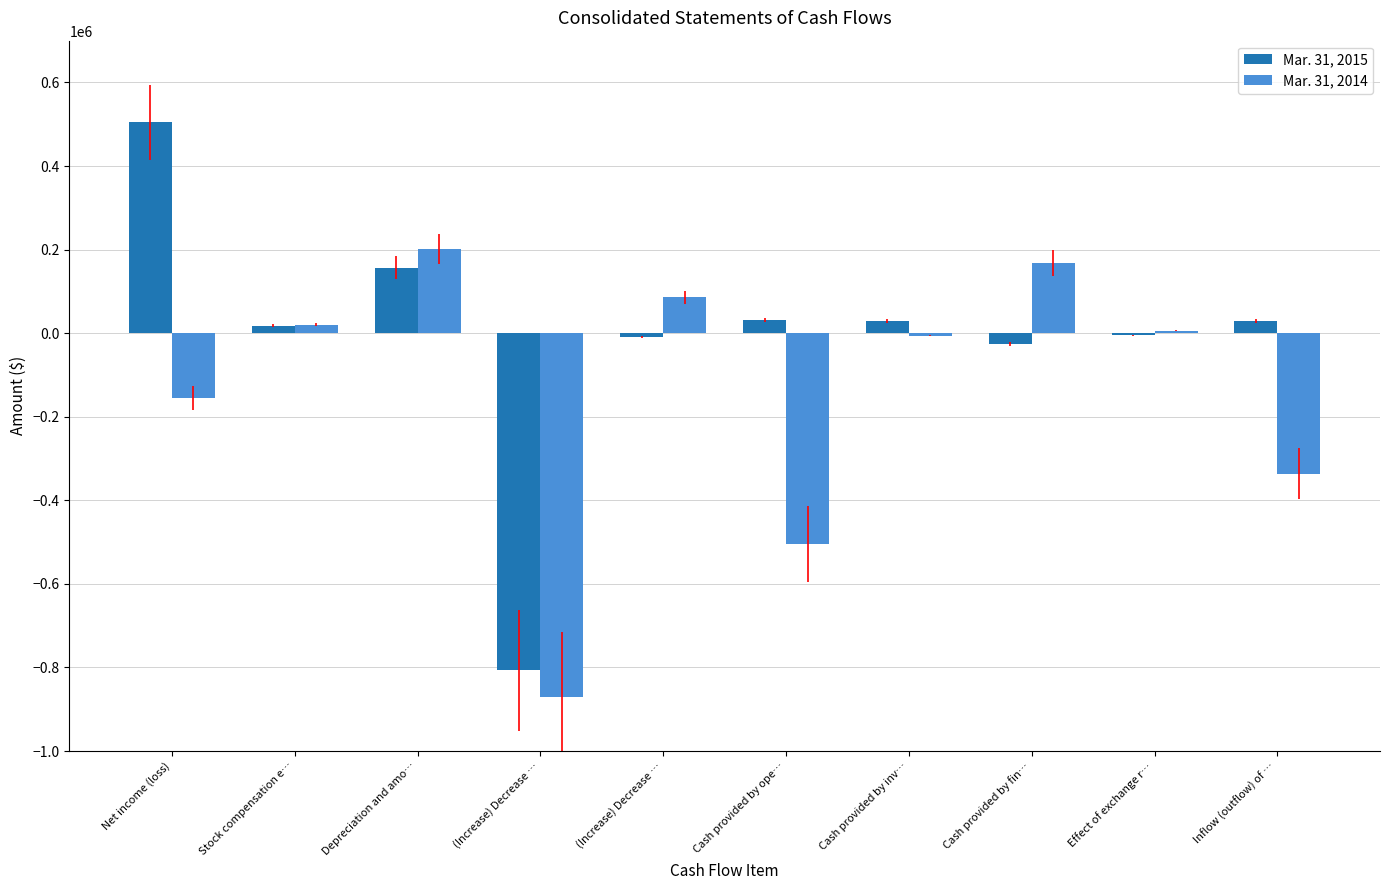

The Mar. 31, 2015 series shows 17596 at Stock compensation e…. True or false?

True